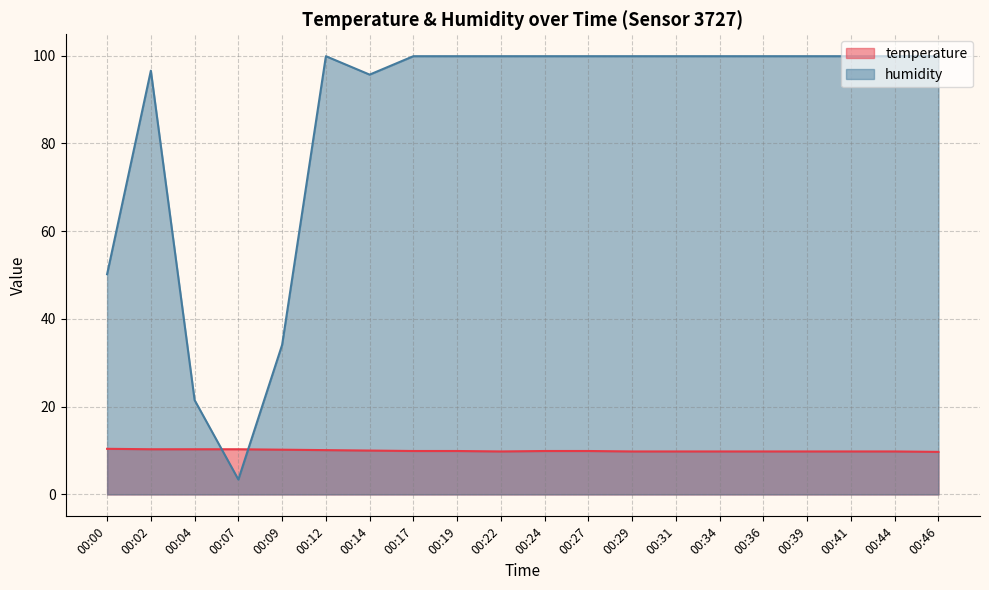

Which category has the lowest value in the temperature series?

00:46